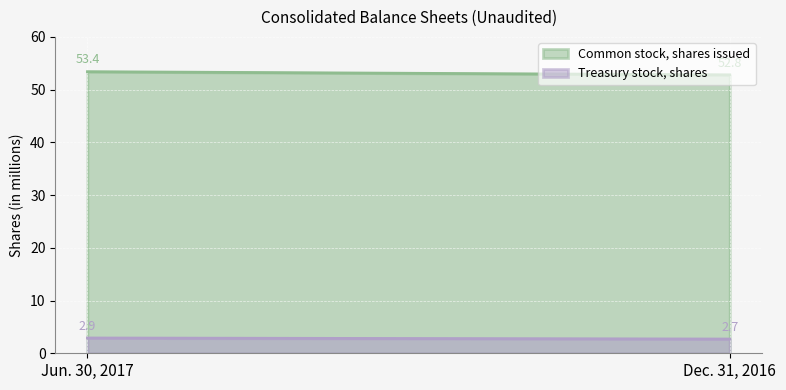

Which series has the largest total across all categories?

Common stock, shares issued